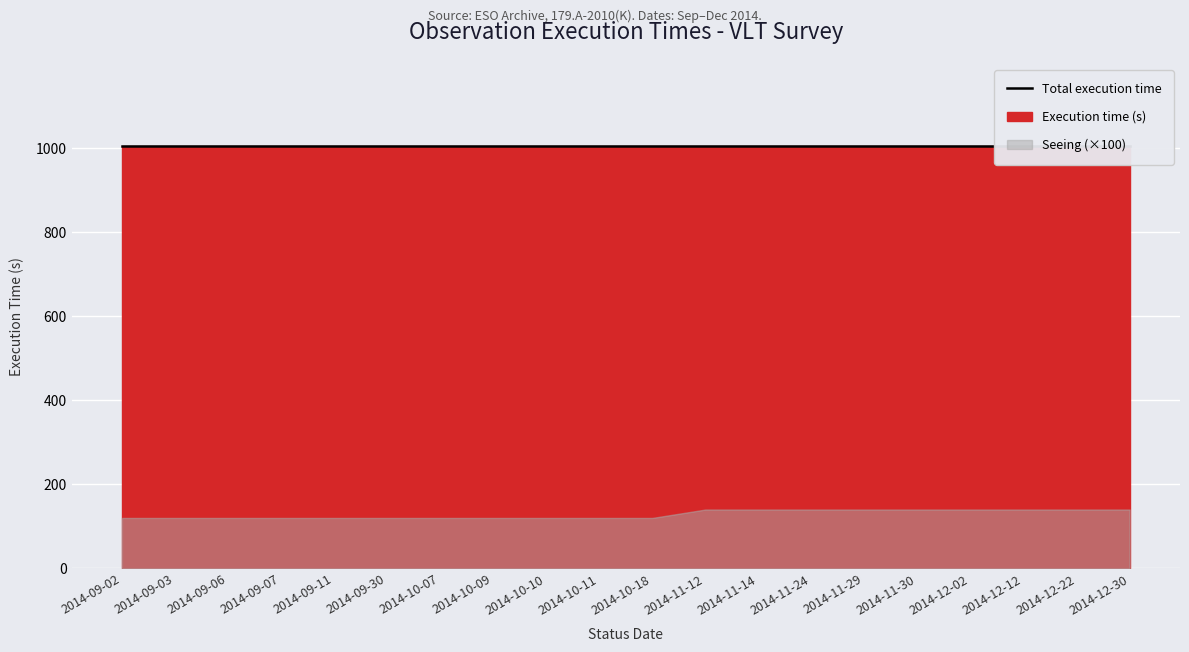

At which label is Seeing closest to 1?

2014-09-02